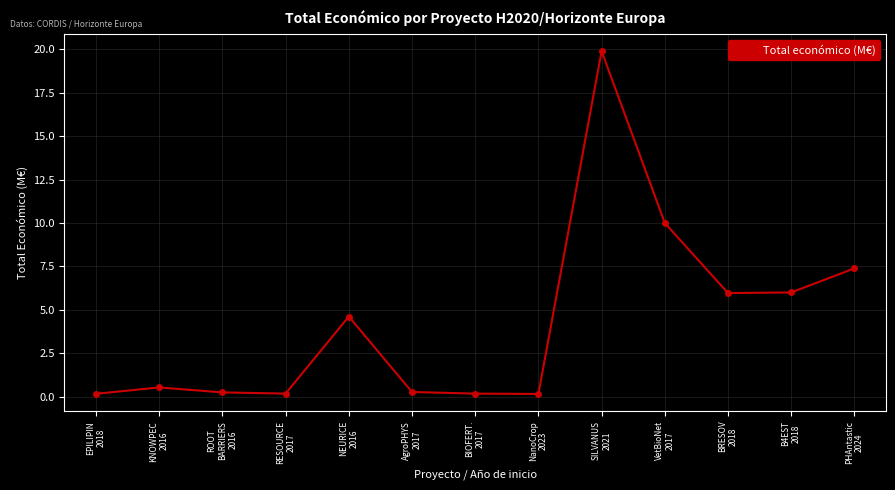

What is the maximum value shown in the chart?

19.9